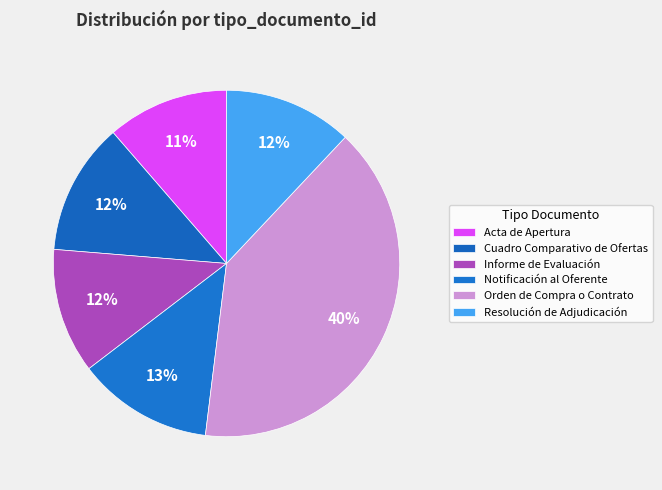

Between Orden de Compra o Contrato and Acta de Apertura, which is larger?

Orden de Compra o Contrato